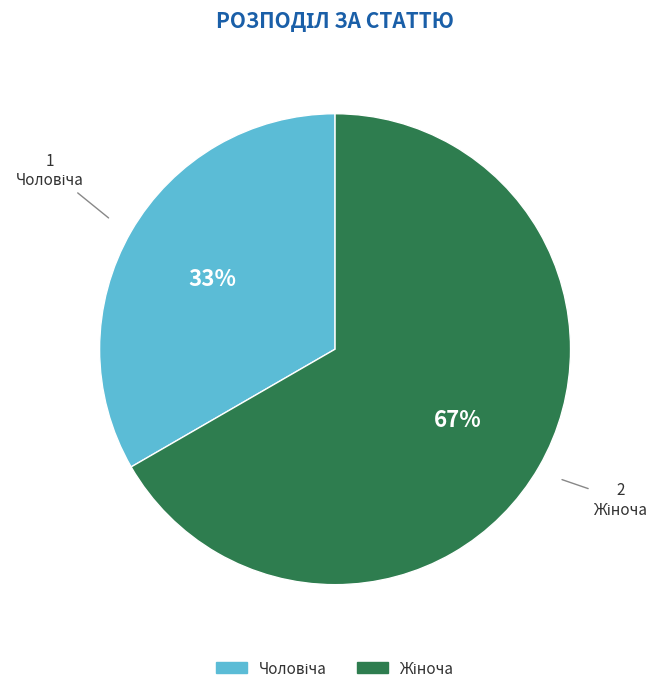

To the nearest percent, what is the average slice percentage?

50%